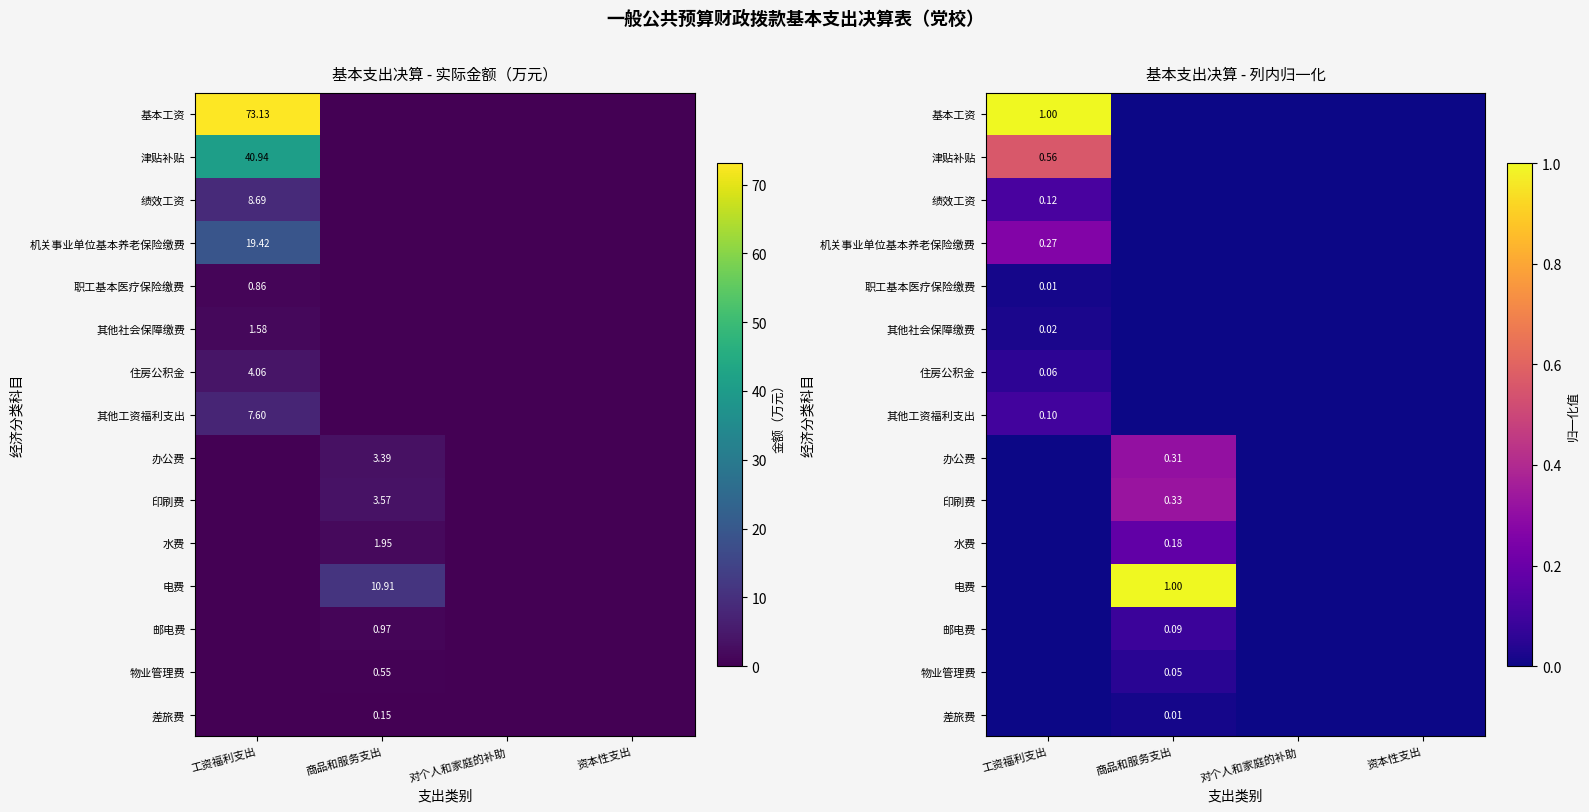

Is the value of 津贴补贴 at 商品和服务支出 greater than the value of 绩效工资 at 资本性支出?

No